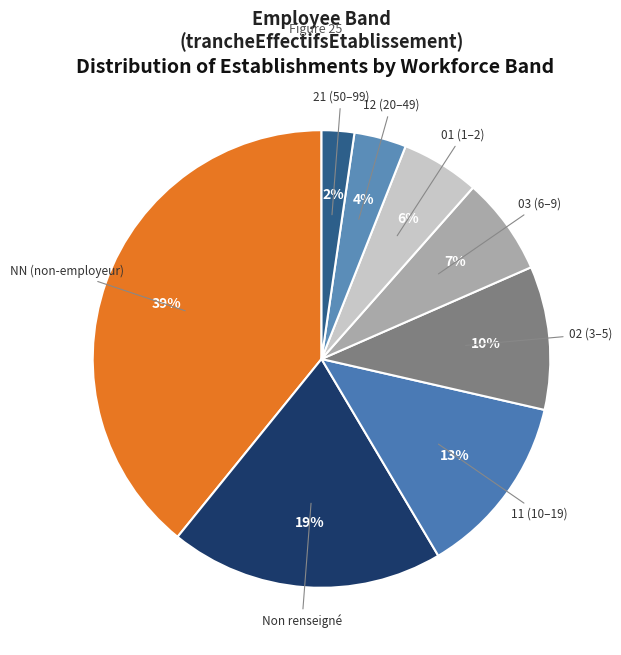

How many slices are in this pie chart?

8